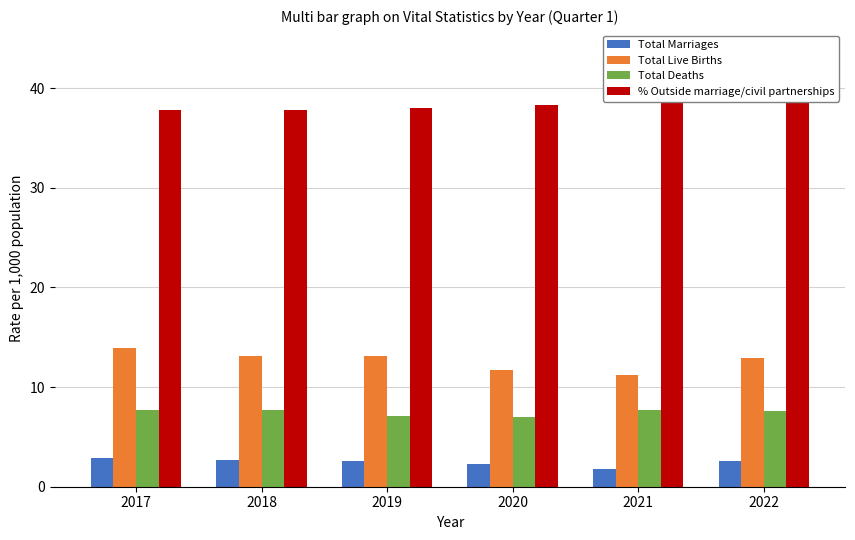

What is the value of the Total Marriages bar at the 6th from the left?

2.6